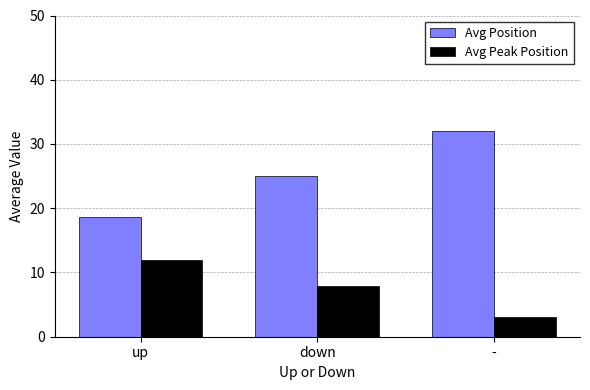

Is the value of Avg Peak Position at down greater than the value of Avg Position at -?

No